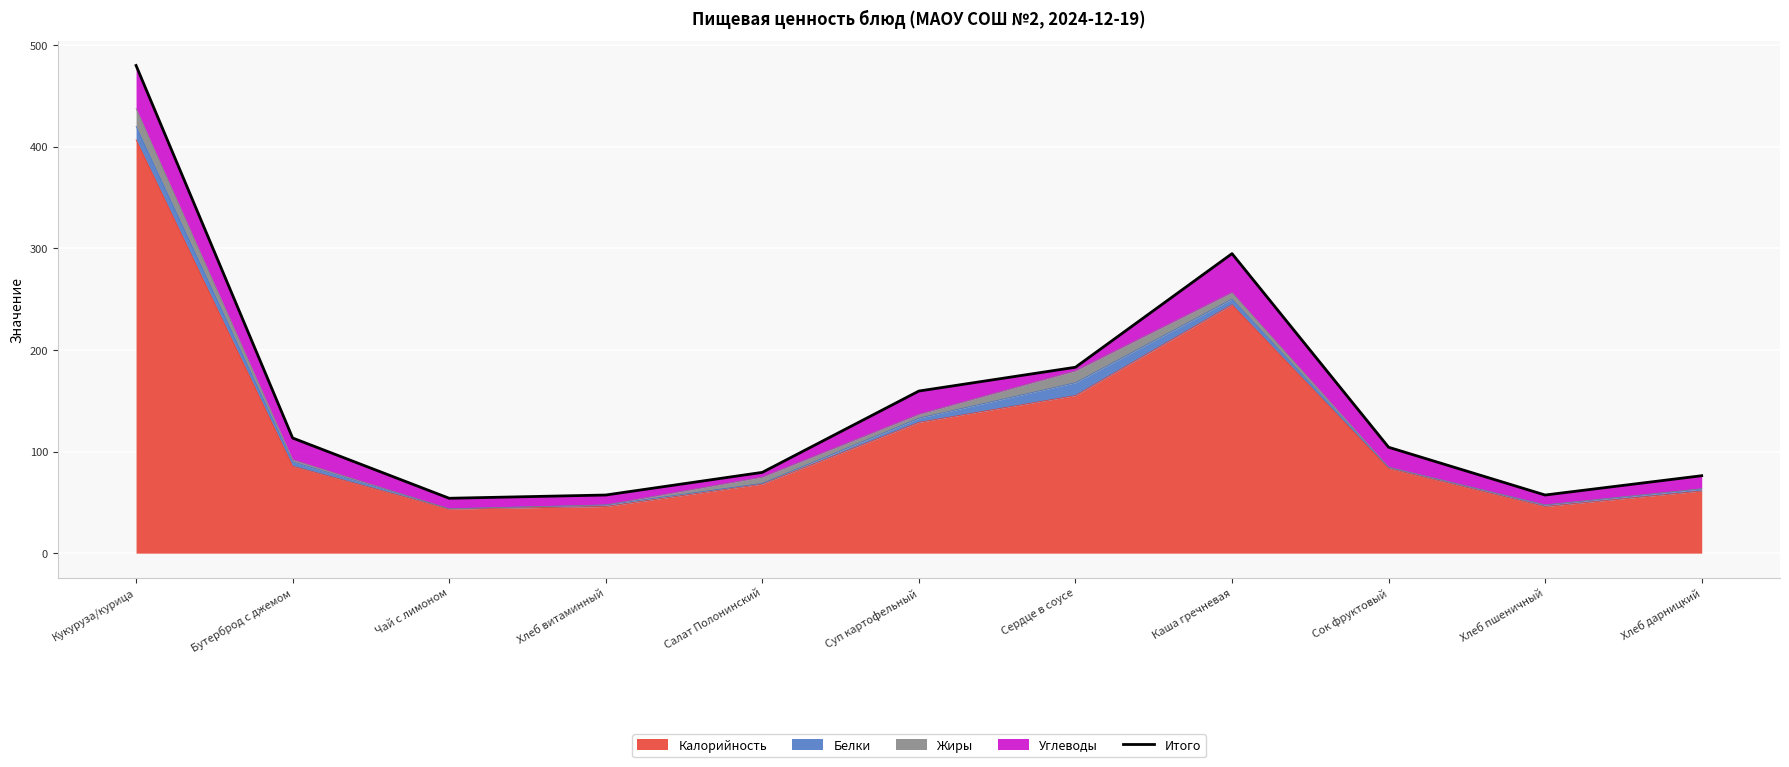

Where is the first local minimum?

Чай с лимоном